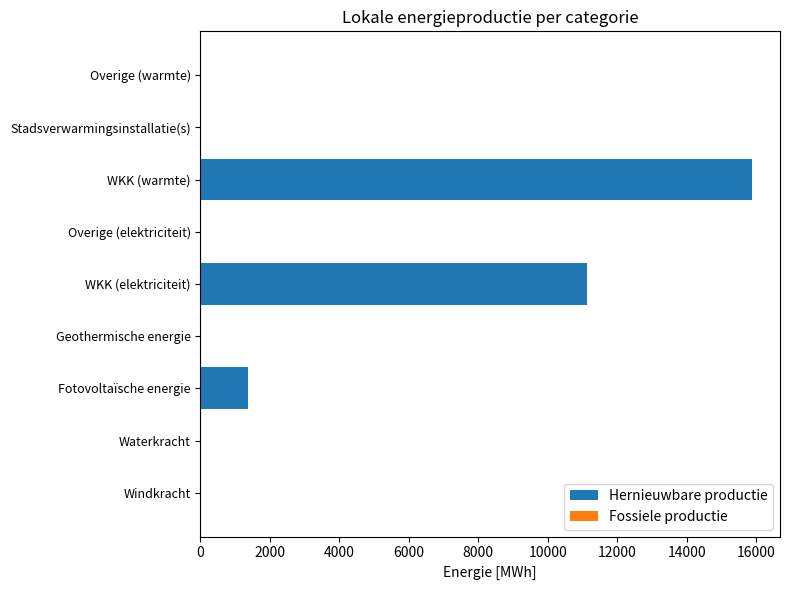

Is it true that the value at Overige (warmte) is 0.0?

True